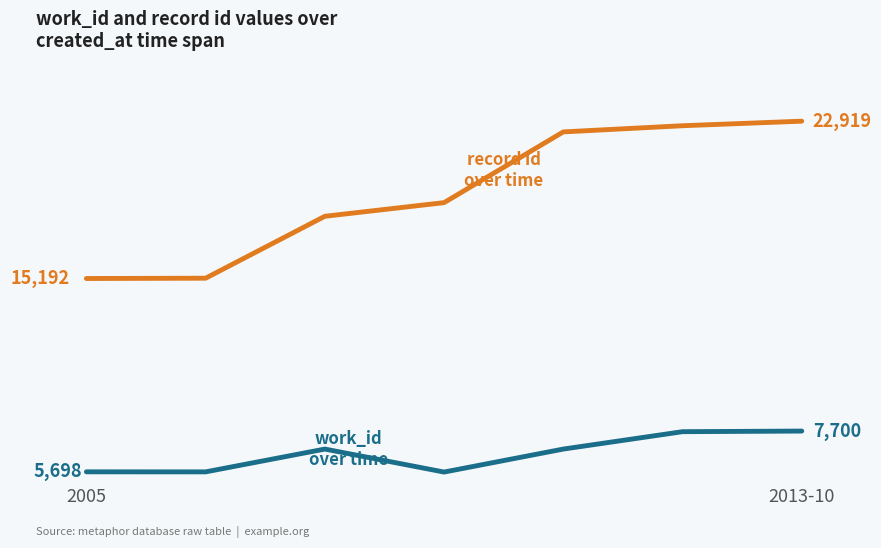

Does the chart have visible grid lines?

No